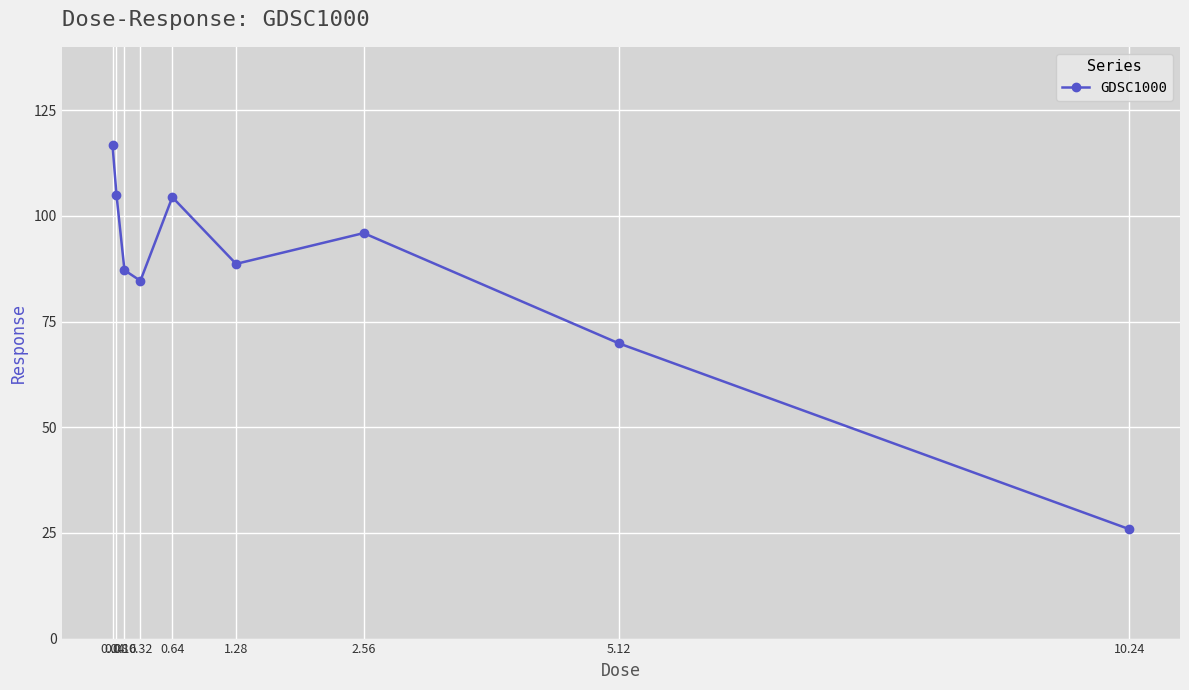

Is this an area chart (filled region under the line)?

No